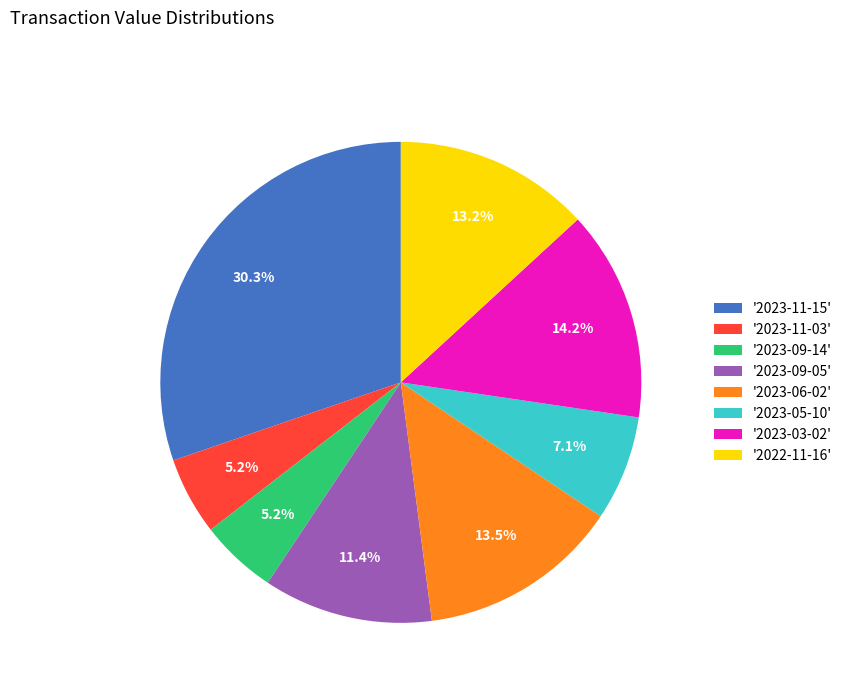

Between '2023-05-10' and '2022-11-16', which is larger?

'2022-11-16'